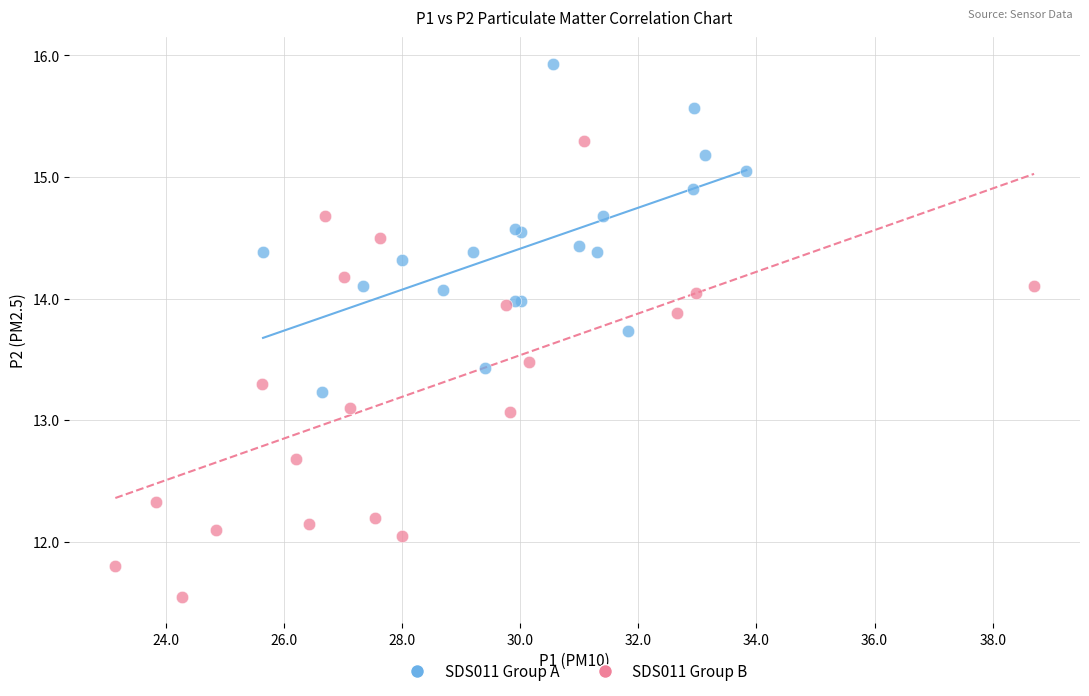

What are all the series names shown in the legend?

SDS011 Group A, SDS011 Group B